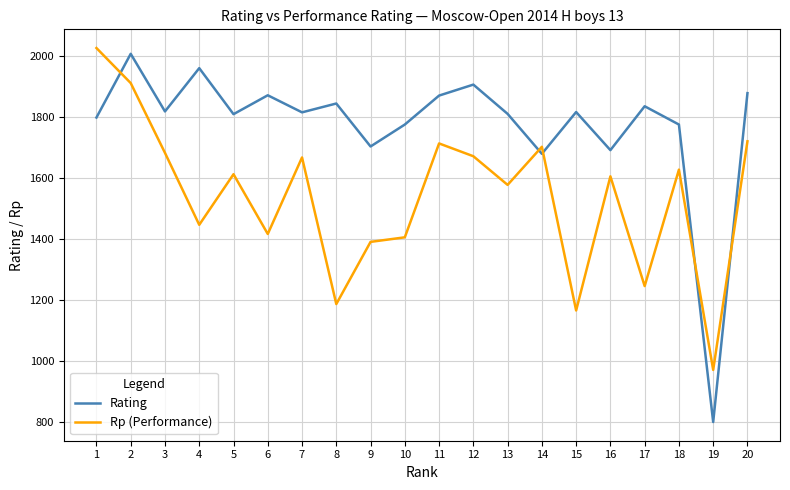

Which series has the largest total across all categories?

Rating